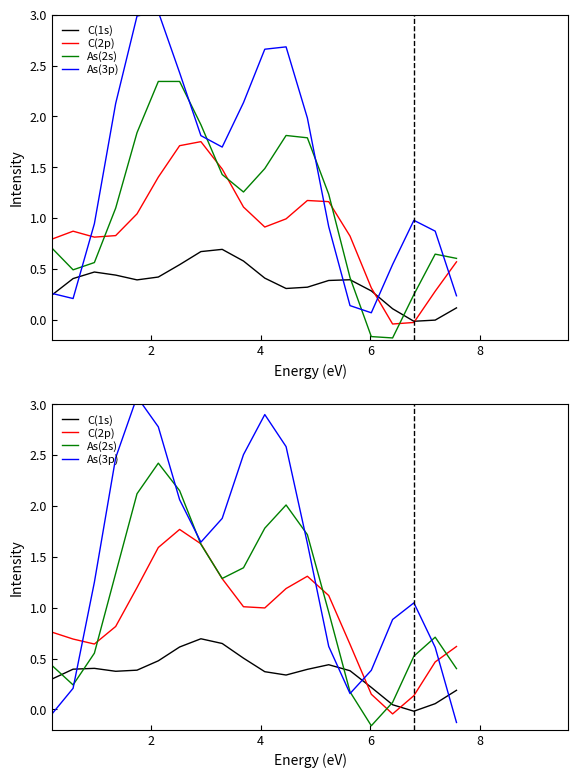

How many categories are shown in the chart?

20